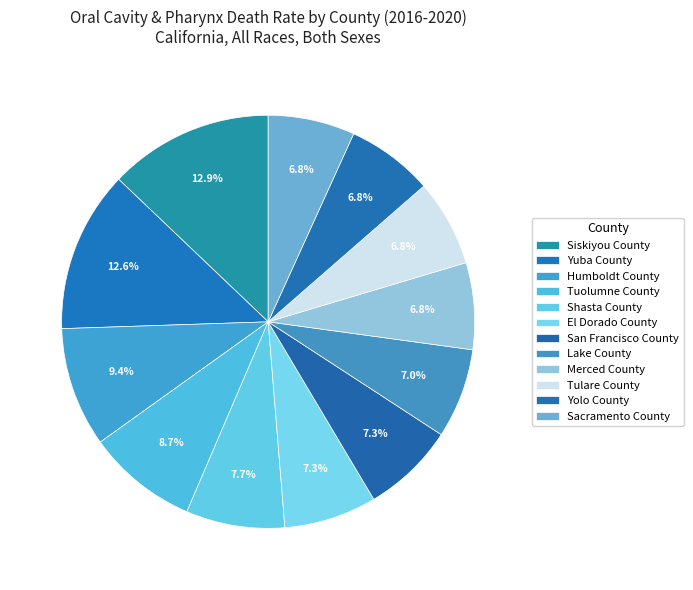

Rank the categories by value from highest to lowest.

Siskiyou County, Yuba County, Humboldt County, Tuolumne County, Shasta County, El Dorado County, San Francisco County, Lake County, Merced County, Tulare County, Yolo County, Sacramento County